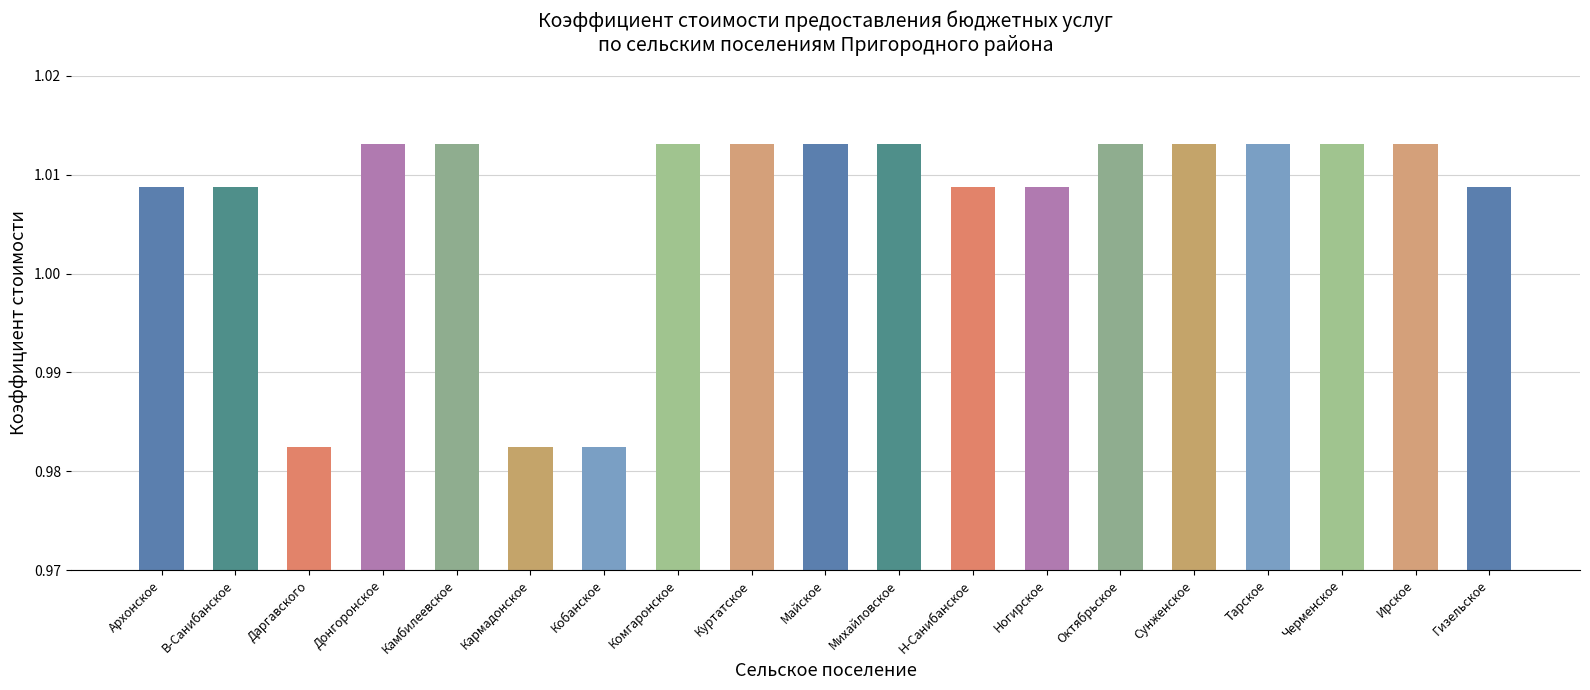

Count the values in the range 1 to 2.

16